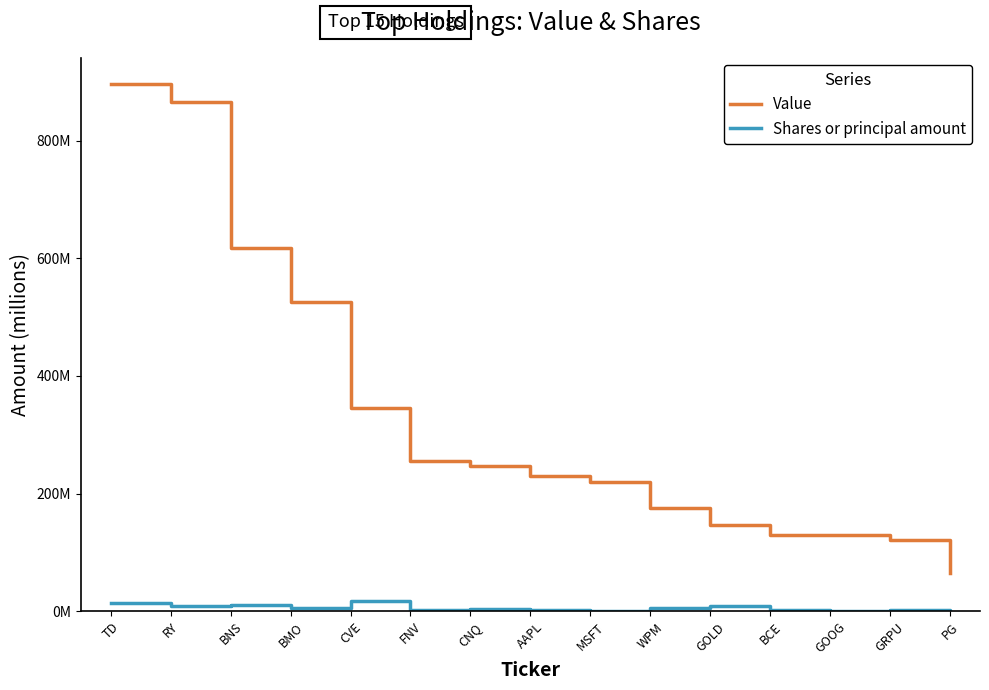

List the series in order of their overall mean, lowest first.

Shares or principal amount, Value